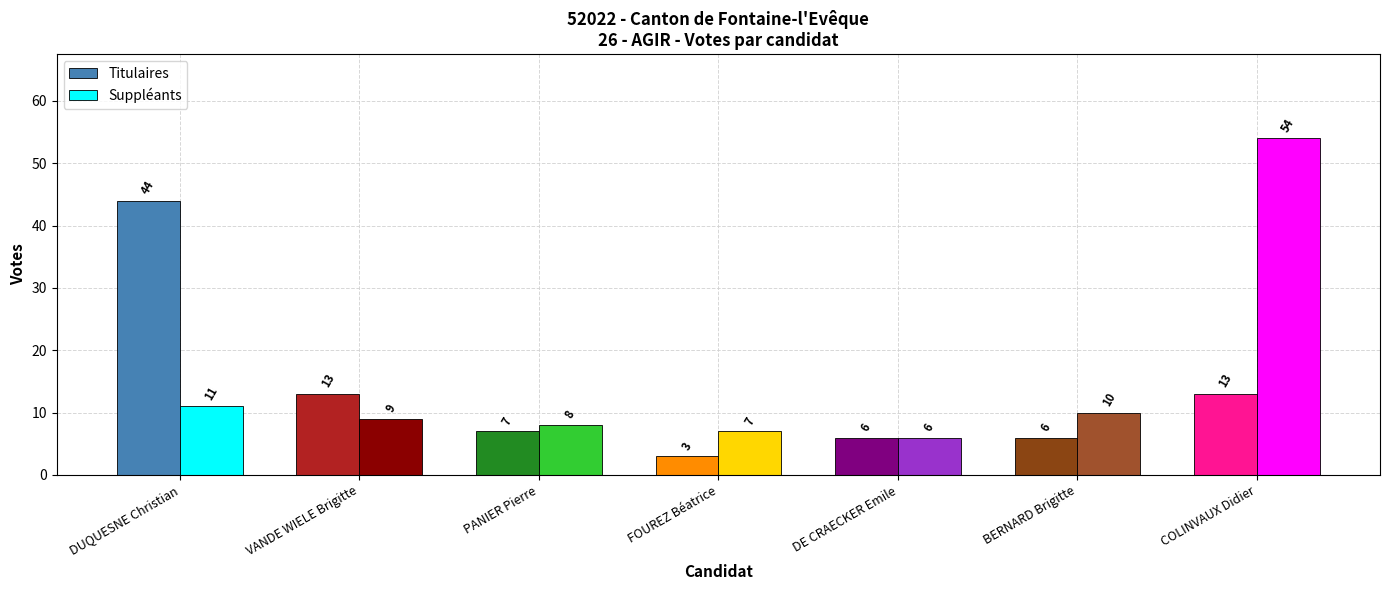

At how many categories does at least one series exceed 26?

2